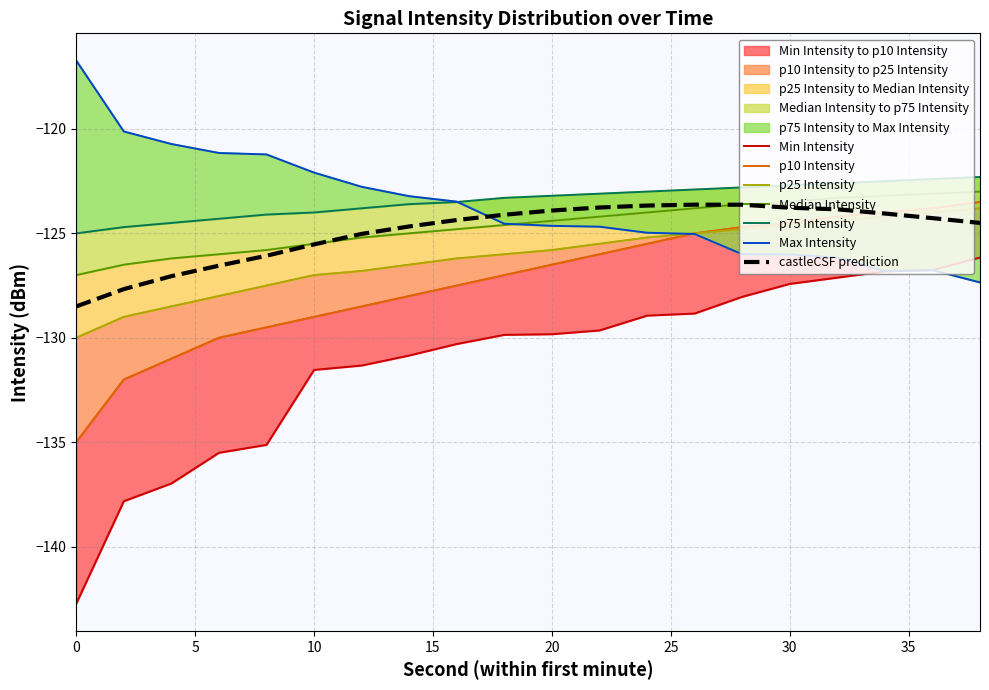

How many data points does each series have?

20